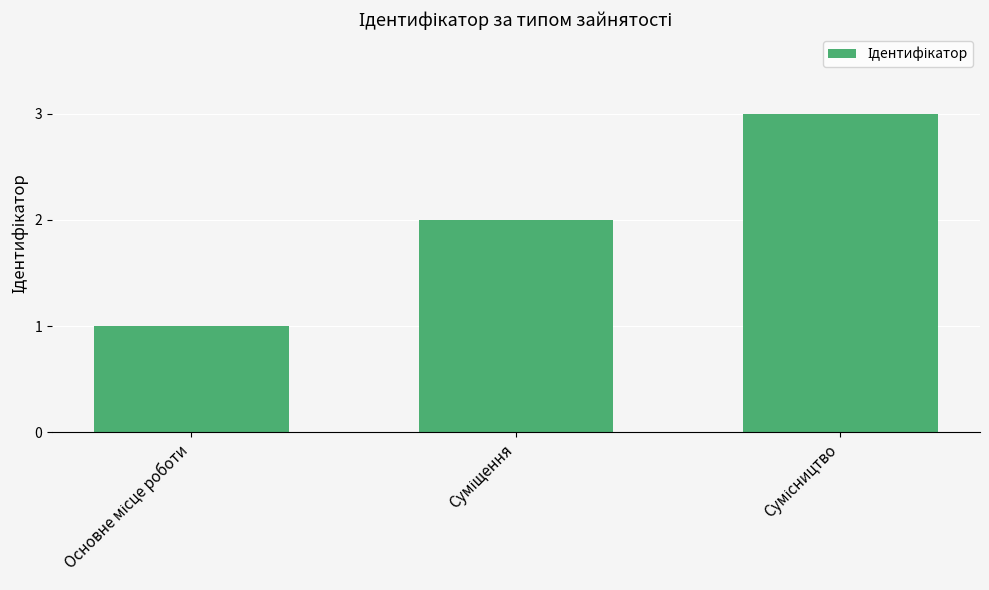

What is the maximum value shown in the chart?

3